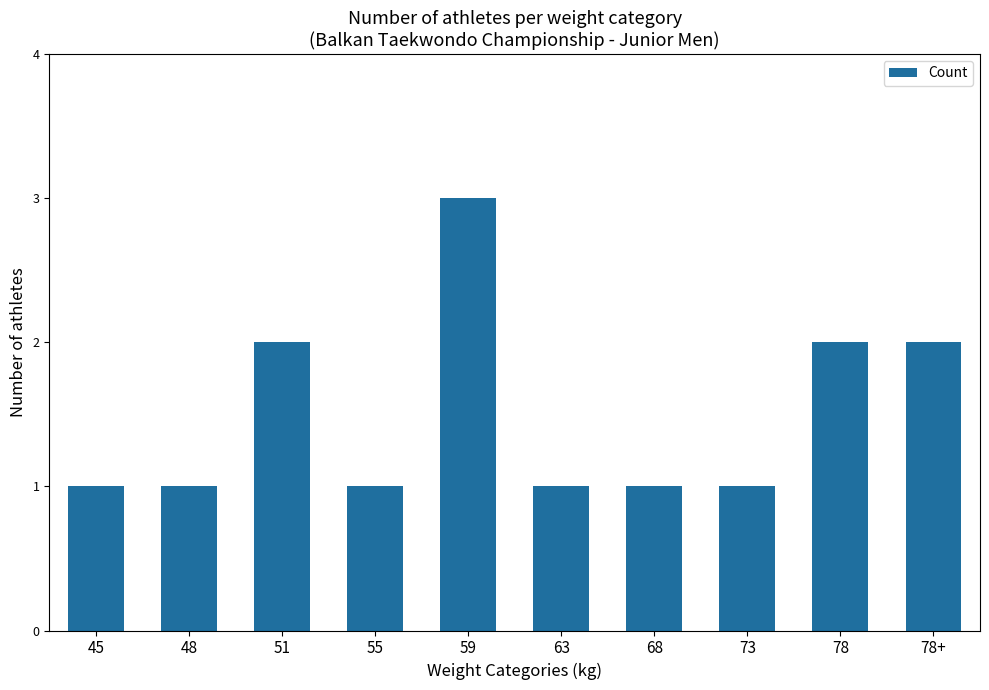

What is the label of the 6th bar from the right?

59